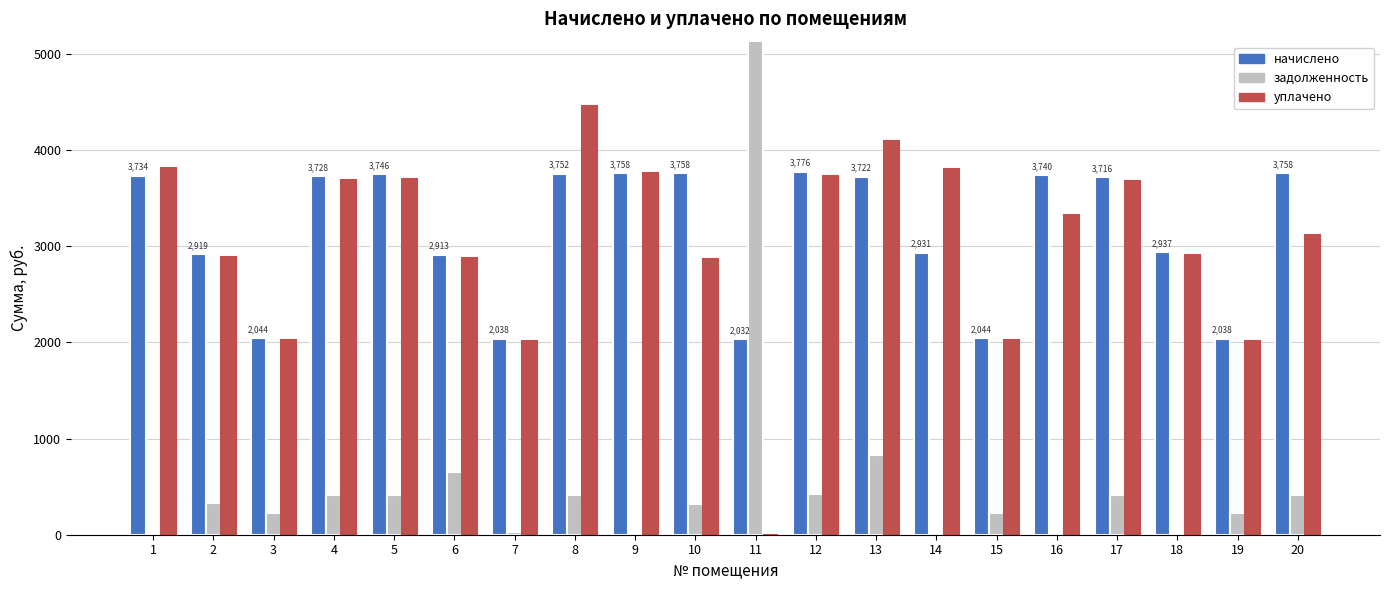

Does the chart contain stacked bars?

No